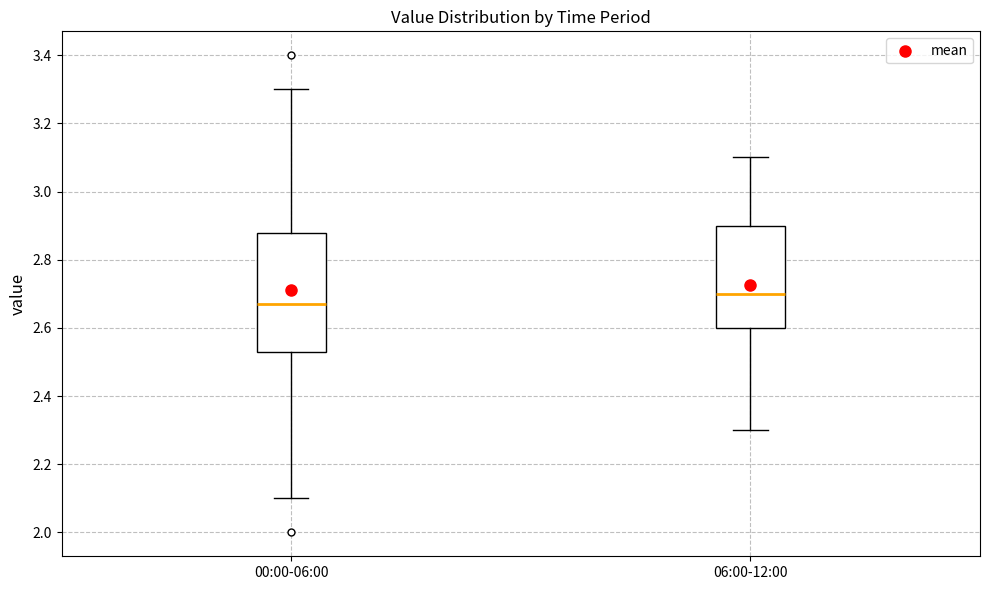

Reading left to right, read every box against the y-axis: the position of its median line, the range the box covers, and the ends of its whiskers. The values are not printed on the chart, so give them approximately, as read against the axis.

00:00-06:00: median 2.68, box 2.54 to 2.88, whiskers 2.10 to 3.30
06:00-12:00: median 2.70, box 2.60 to 2.90, whiskers 2.30 to 3.10